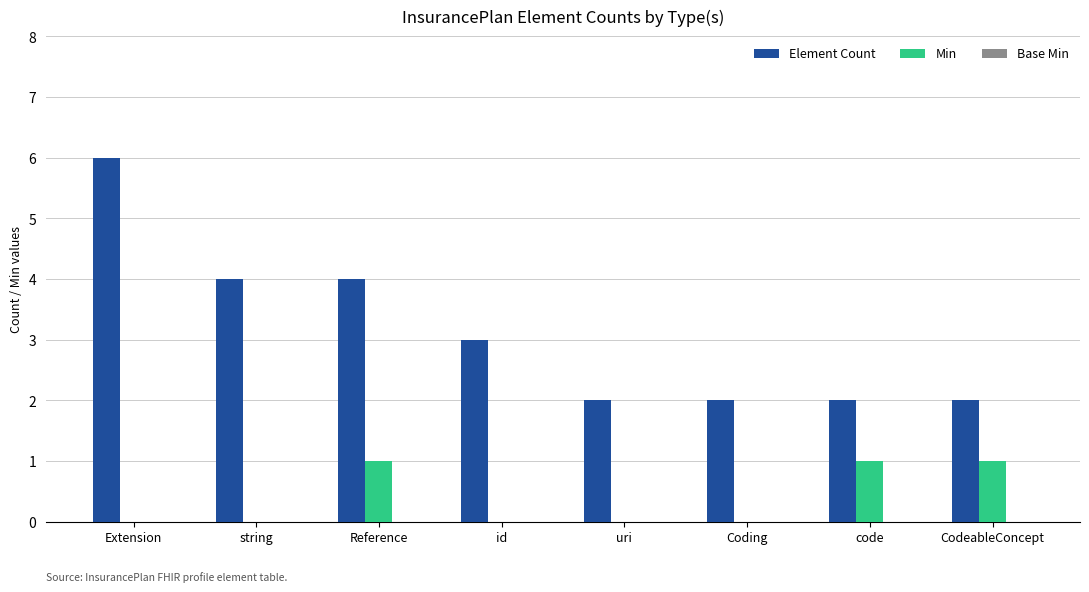

What is the highest value of the Min series?

1